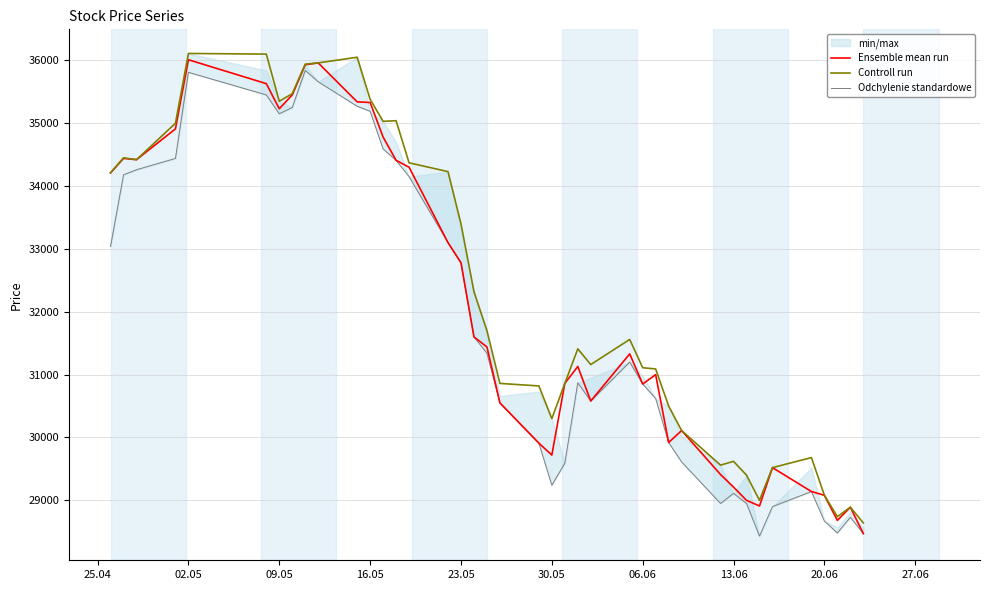

How many lines are shown in the chart?

3